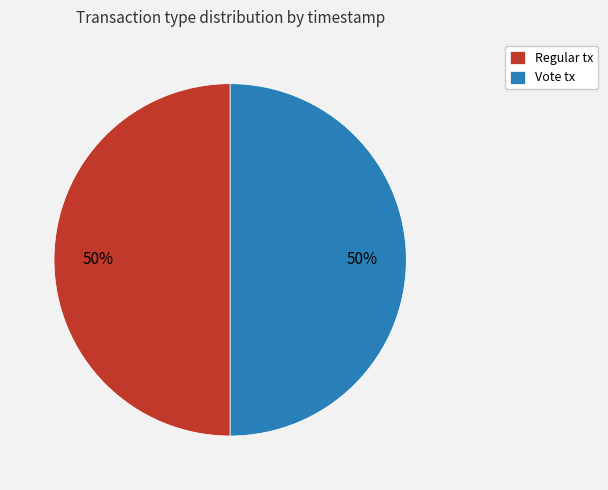

Is the sum of Vote tx and Regular tx greater than half?

Yes